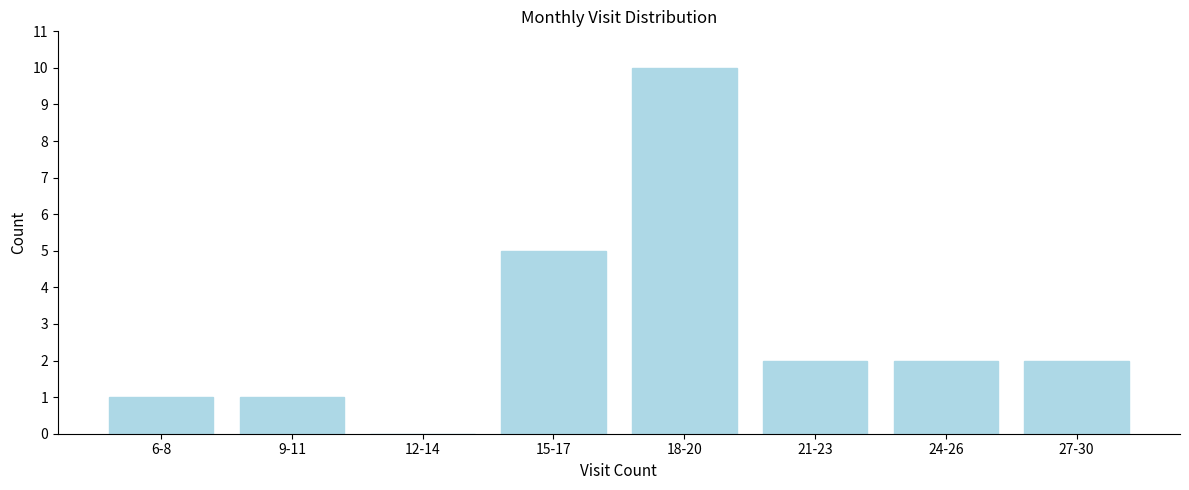

Reading left to right, transcribe all the data shown in this chart.

6-8=1	9-11=1	12-14=0	15-17=5	18-20=10	21-23=2	24-26=2	27-30=2